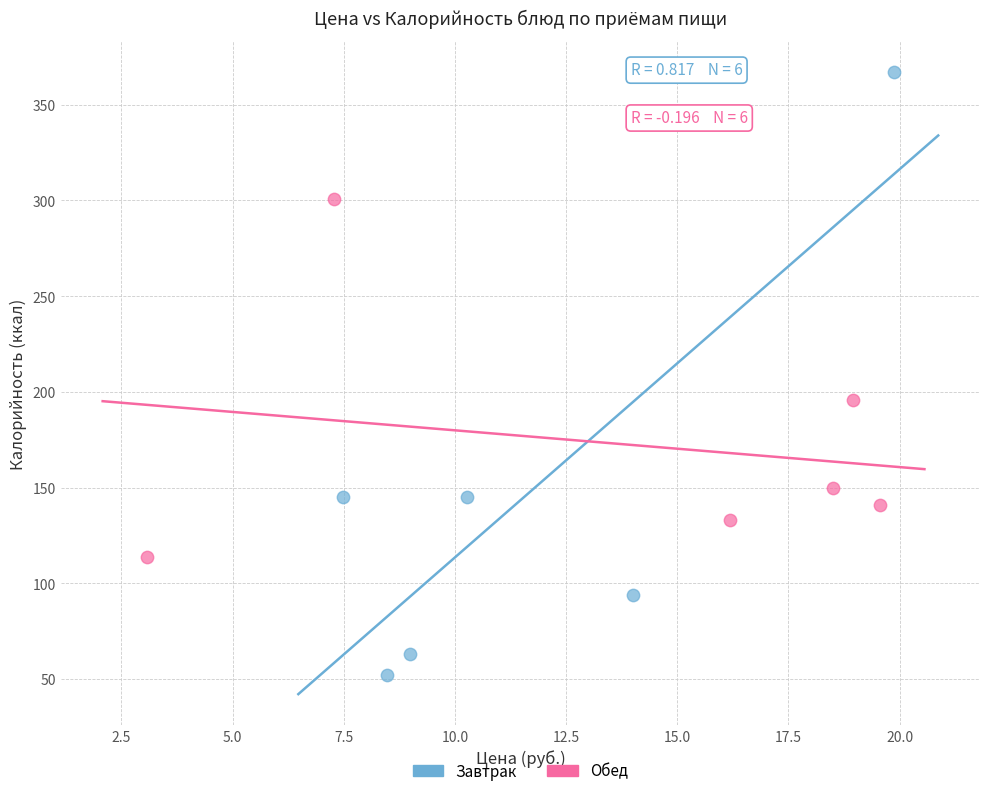

Which series contains the highest Y value?

Завтрак